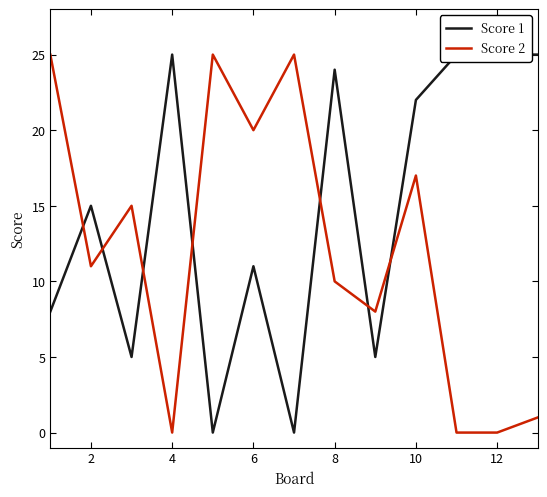

How many lines are shown in the chart?

2